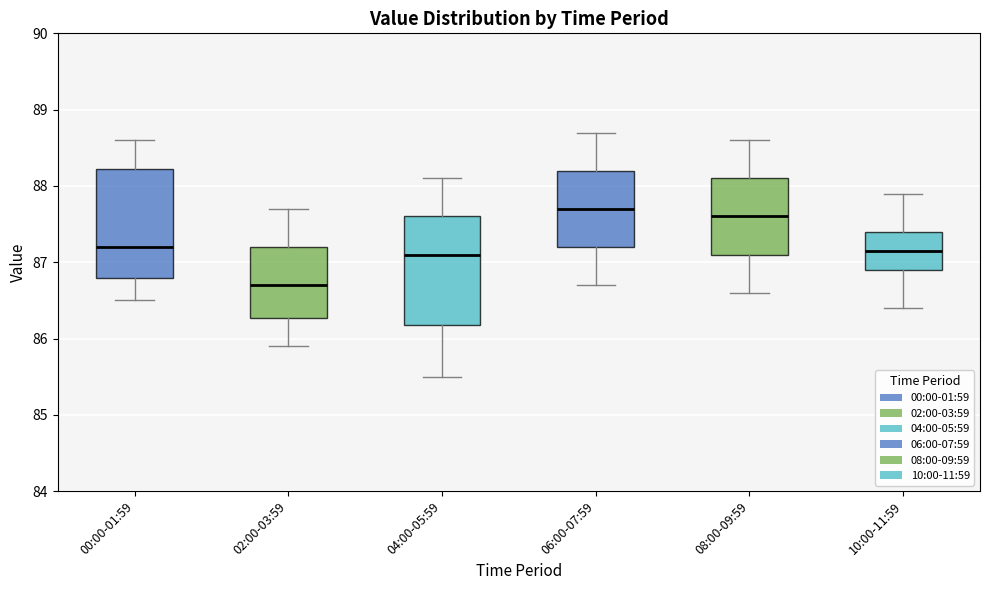

Reading left to right, read every box against the y-axis: the position of its median line, the range the box covers, and the ends of its whiskers. The values are not printed on the chart, so give them approximately, as read against the axis.

00:00-01:59: median 87.2, box 86.8 to 88.2, whiskers 86.5 to 88.6
02:00-03:59: median 86.7, box 86.3 to 87.2, whiskers 85.9 to 87.7
04:00-05:59: median 87.1, box 86.2 to 87.6, whiskers 85.5 to 88.1
06:00-07:59: median 87.7, box 87.2 to 88.2, whiskers 86.7 to 88.7
08:00-09:59: median 87.6, box 87.1 to 88.1, whiskers 86.6 to 88.6
10:00-11:59: median 87.2, box 86.9 to 87.4, whiskers 86.4 to 87.9